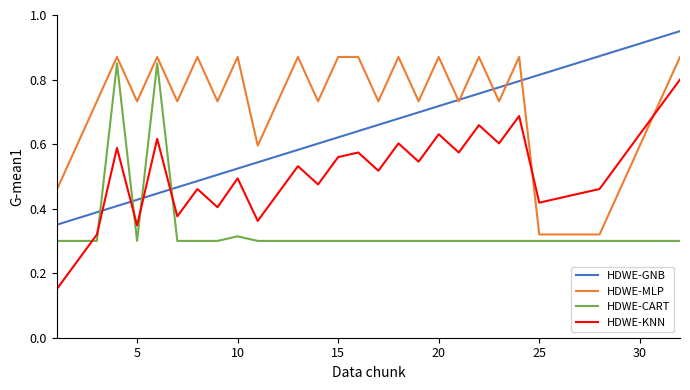

How many times do HDWE-GNB and HDWE-KNN cross each other?

4